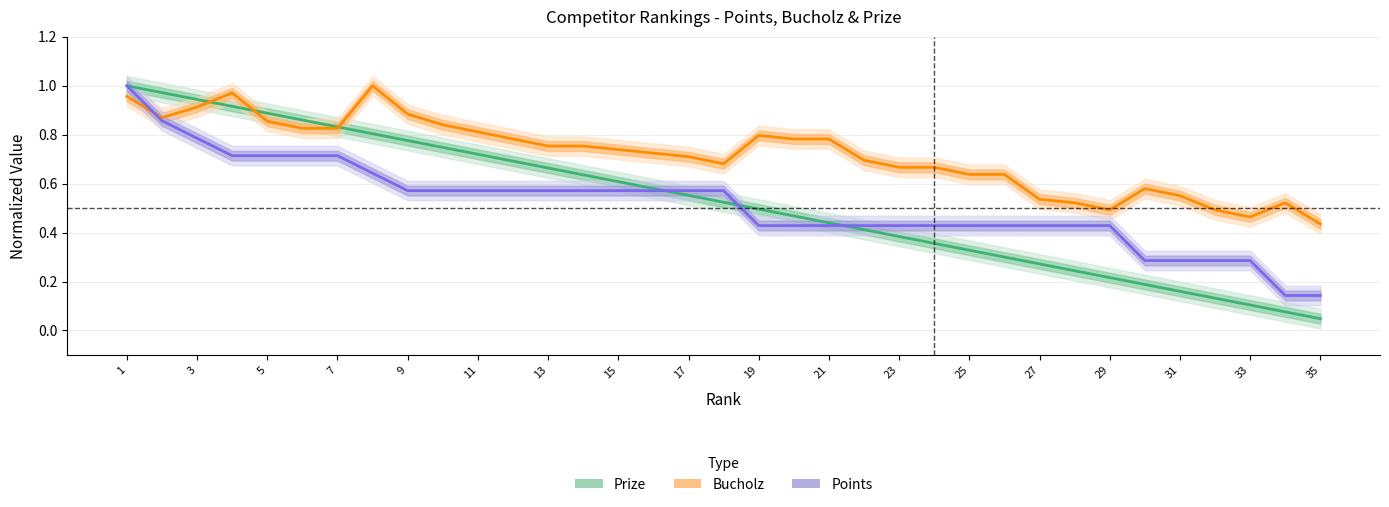

In Bucholz, how many points are lower than both neighbors (excluding endpoints)?

4